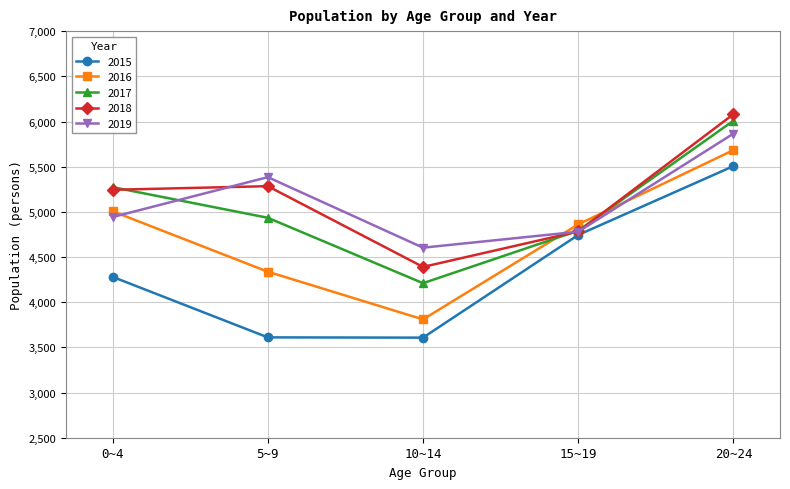

The value of 2018 at 5~9 is 1697. True or false?

False